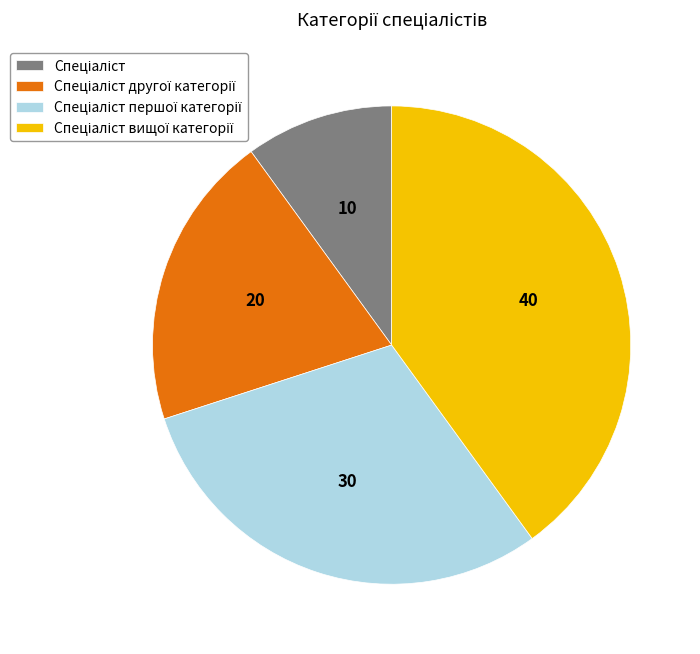

Does any single category account for the majority?

No